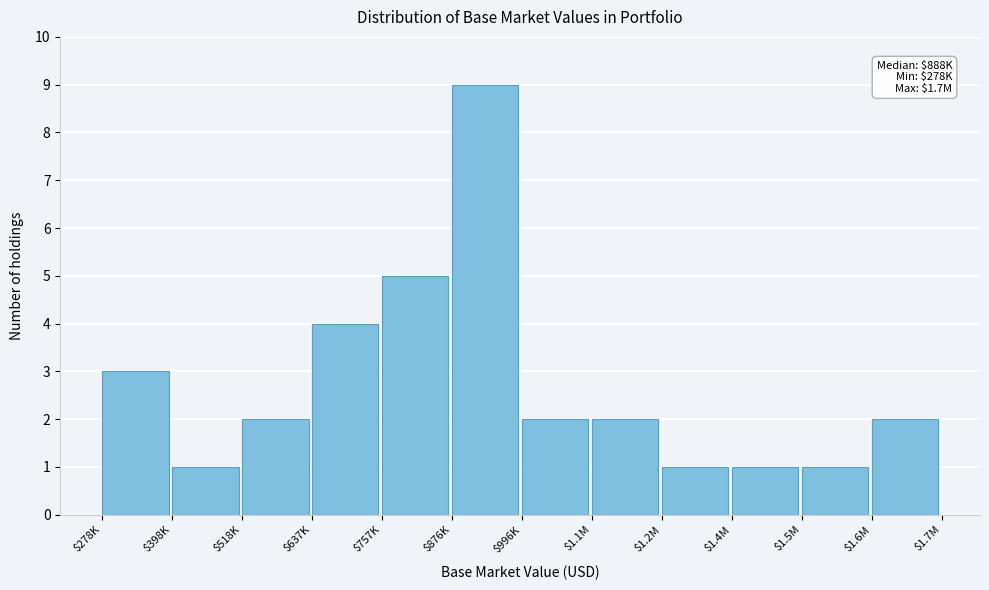

Reading right to left, transcribe all the data shown in this chart.

2	1	1	1	2	2	9	5	4	2	1	3